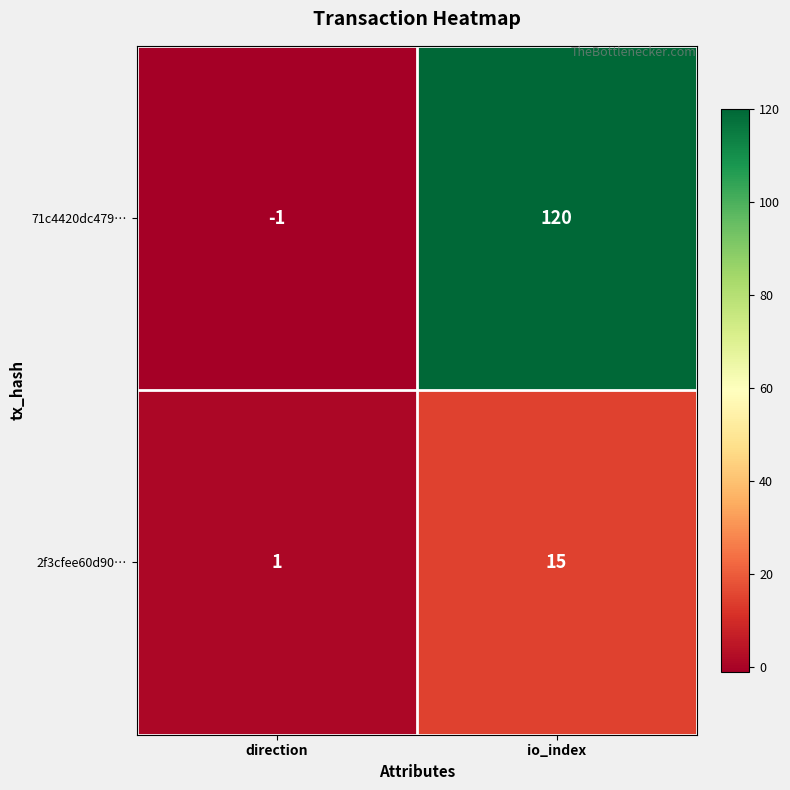

The 2f3cfee60d90… series shows 8 at io_index. True or false?

False